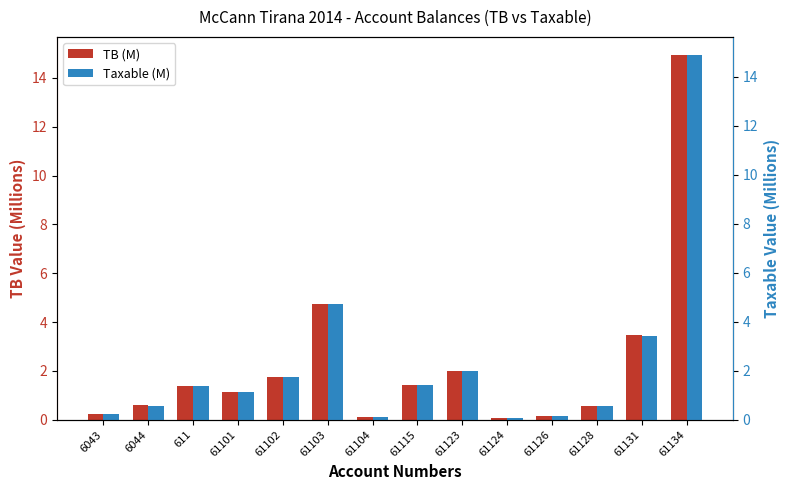

Is it true that Taxable (M) equals 0.6 at 6044?

True